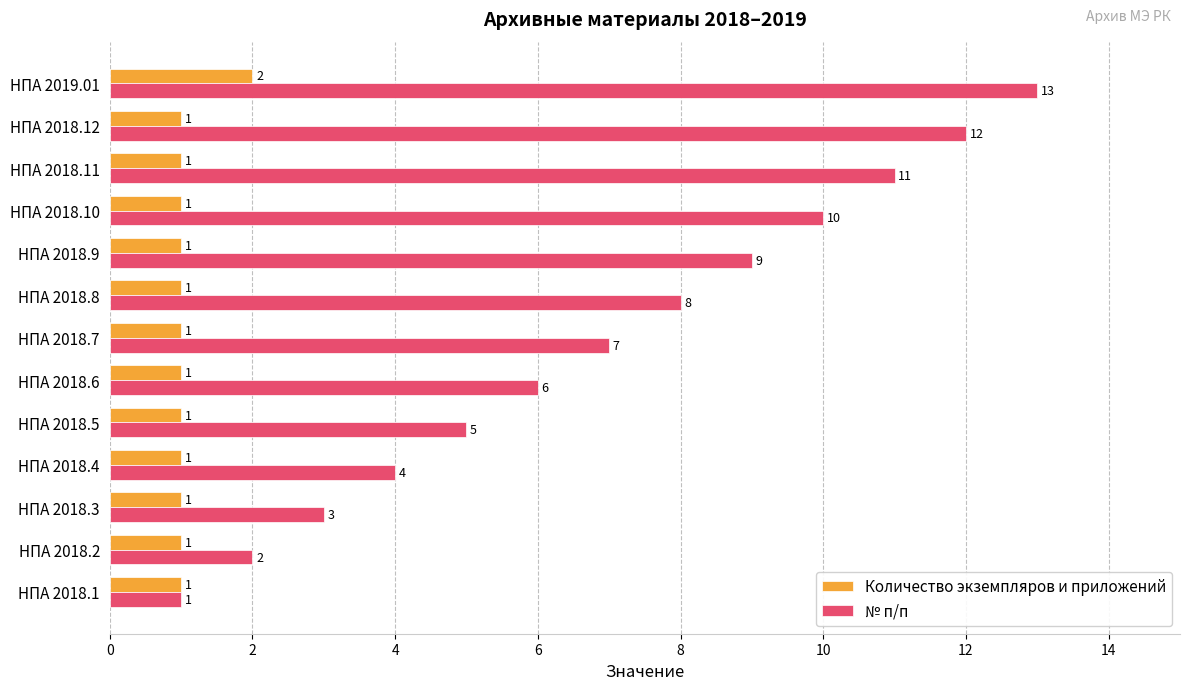

Which series has the largest total across all categories?

№ п/п